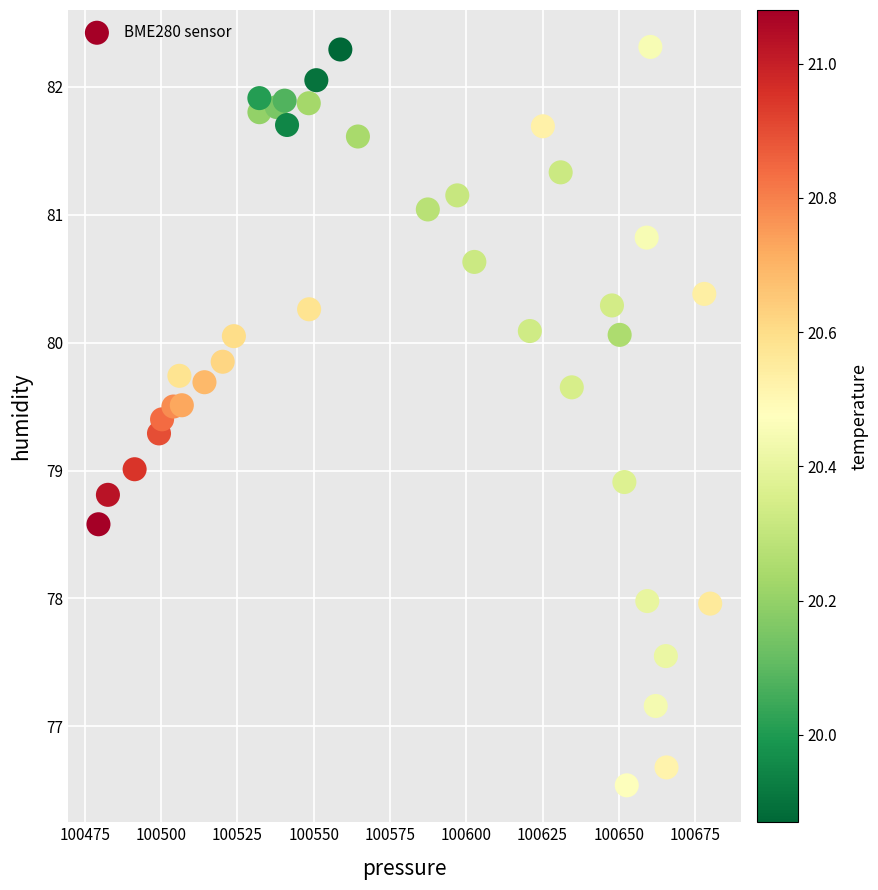

What is the range of Y values (max minus min)?

5.8